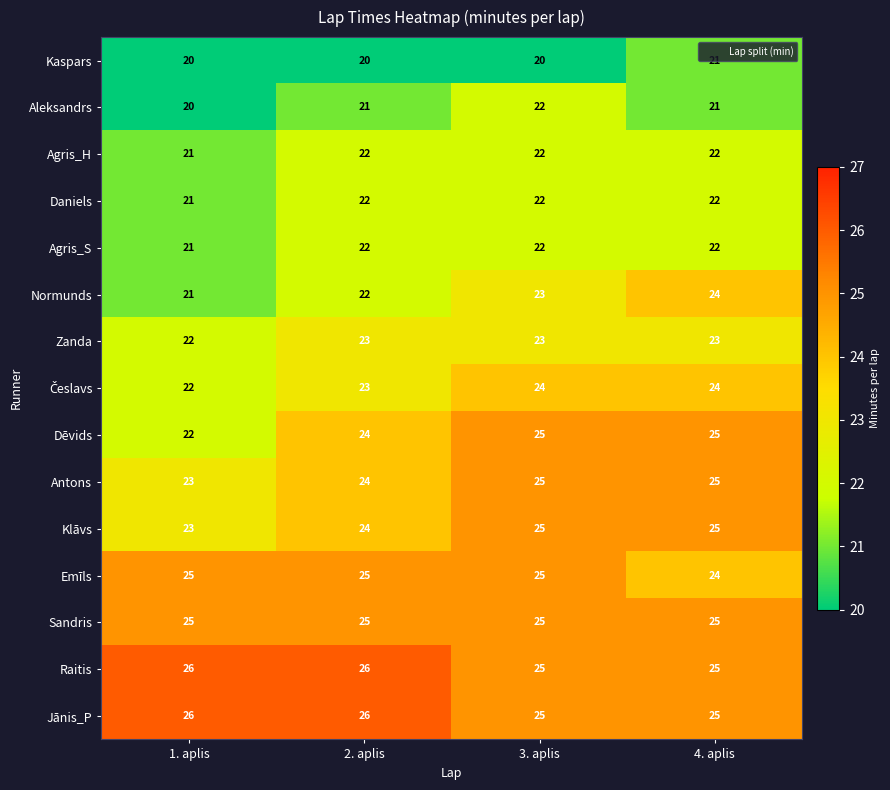

What is the approximate value of Sandris at 1. aplis?

25